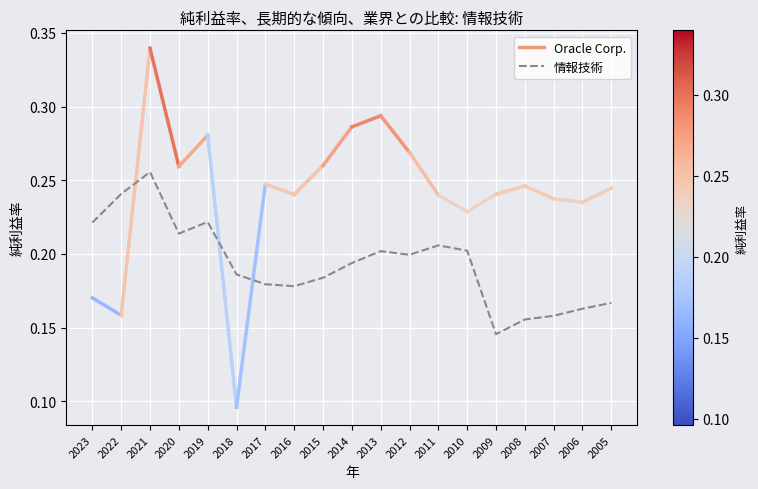

Which has a higher value, 2021 or 2023?

2021